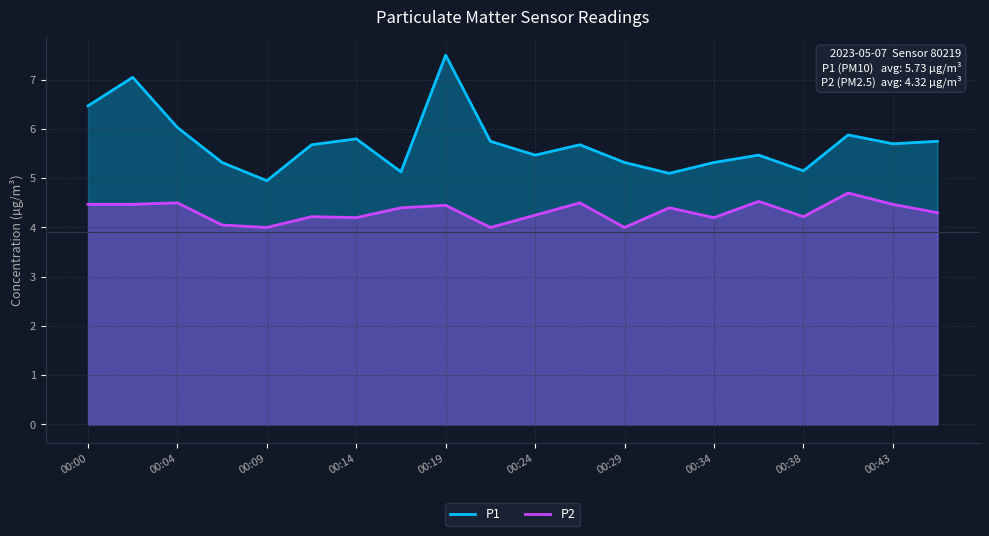

Which category has the highest value in the P1 series?

00:19